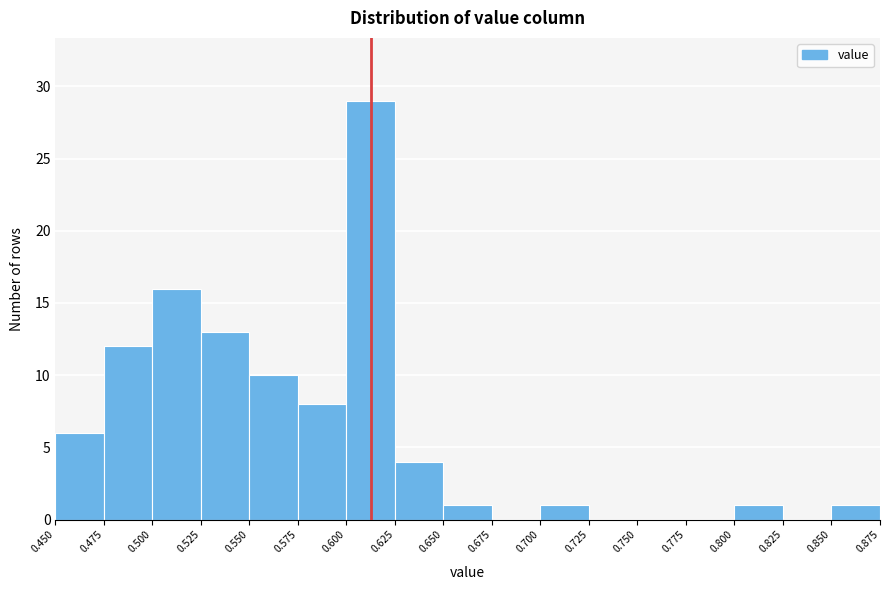

How tall is the bar that spans 0.650 to 0.675 on the x-axis? The values are not printed on the chart, so give them approximately, as read against the axis.

1